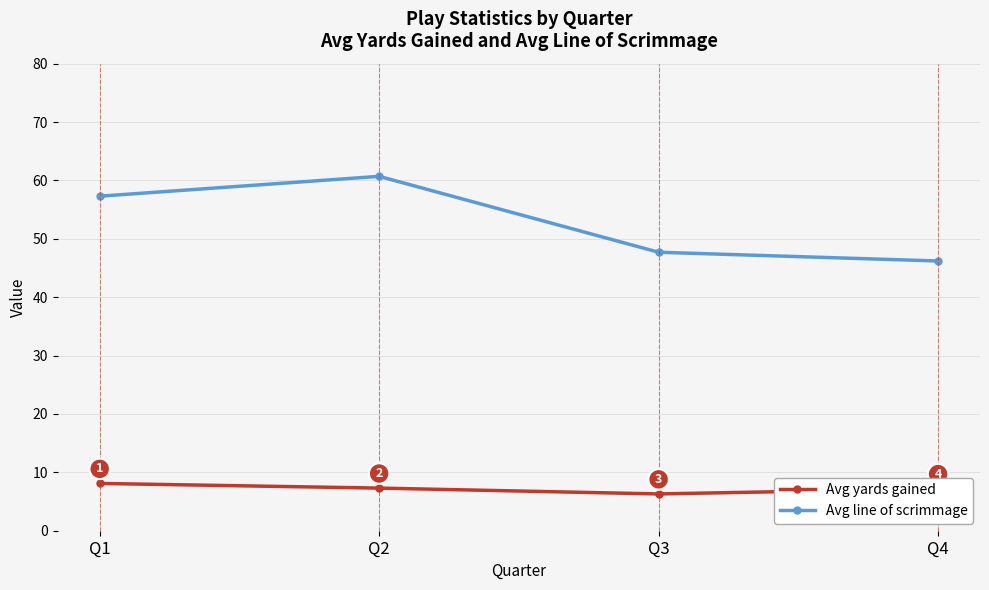

The value of Avg yards gained at Q1 is 4.1. True or false?

False